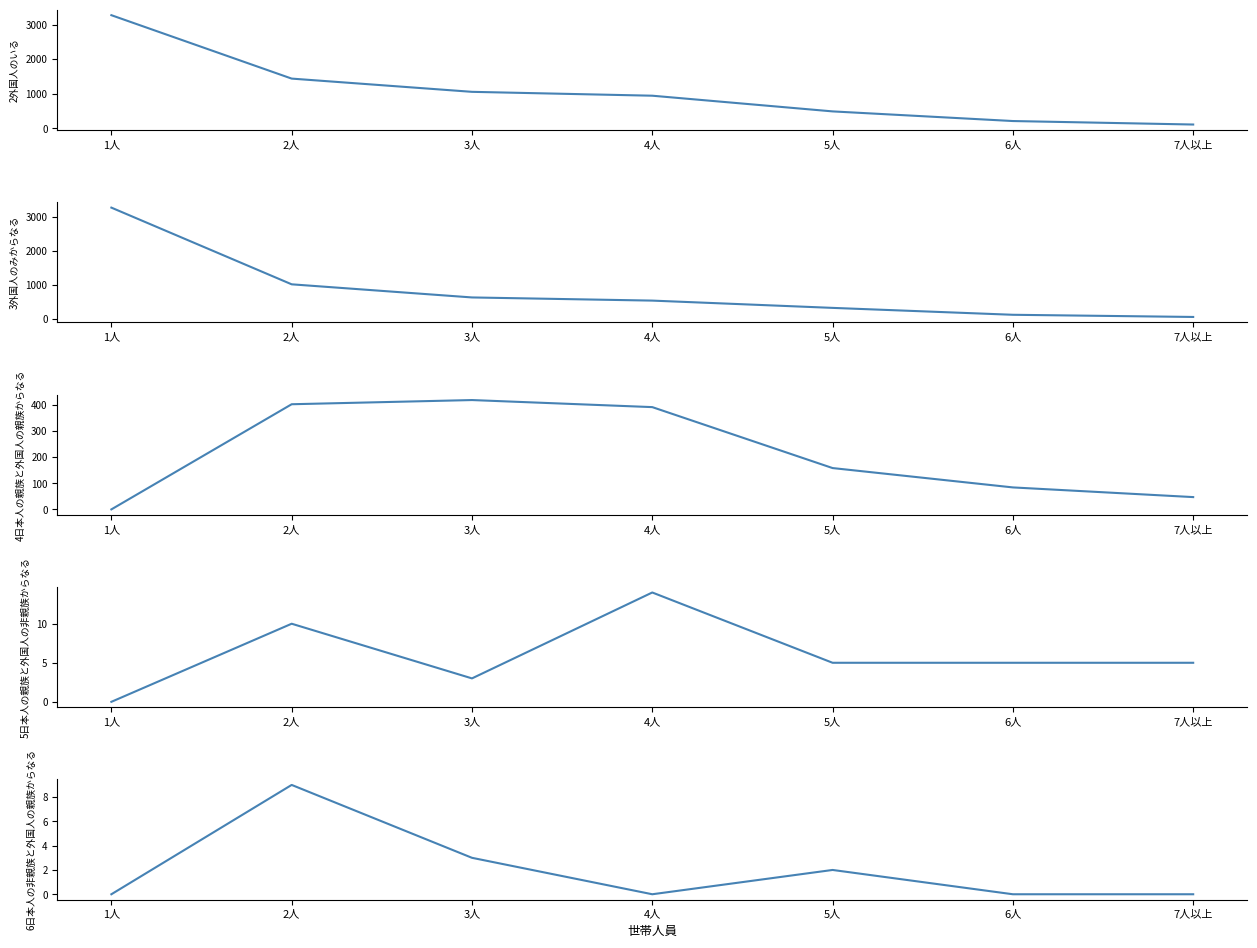

What is the difference between the second highest and second lowest values in the 2外国人のいる series?

1228